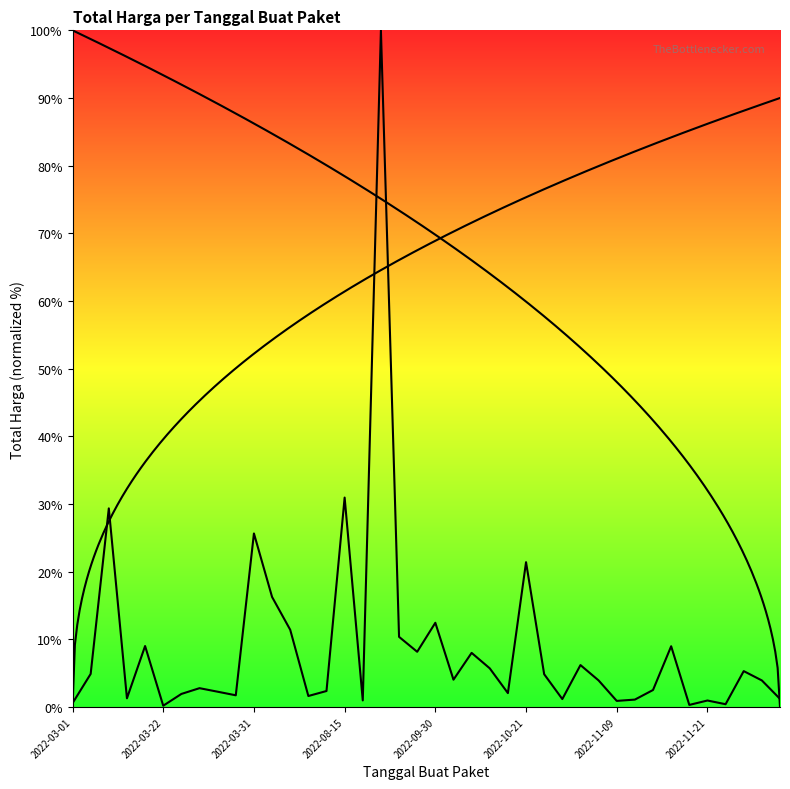

What is the change in value from 8 to 17?

+97.7